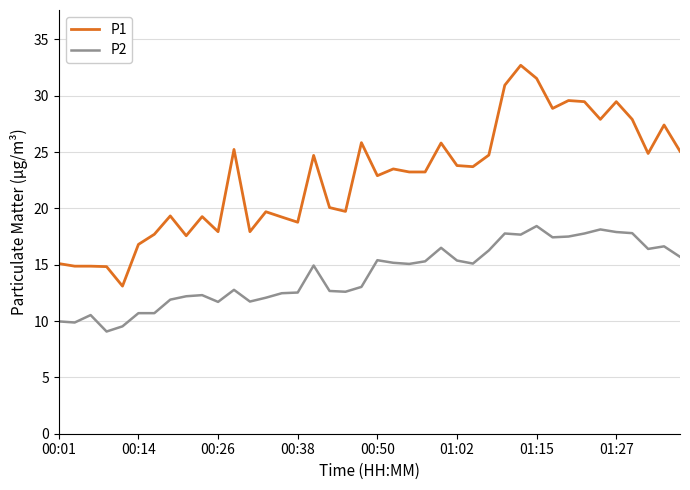

What is the difference between the maximum and minimum values in the P2 series?

9.4